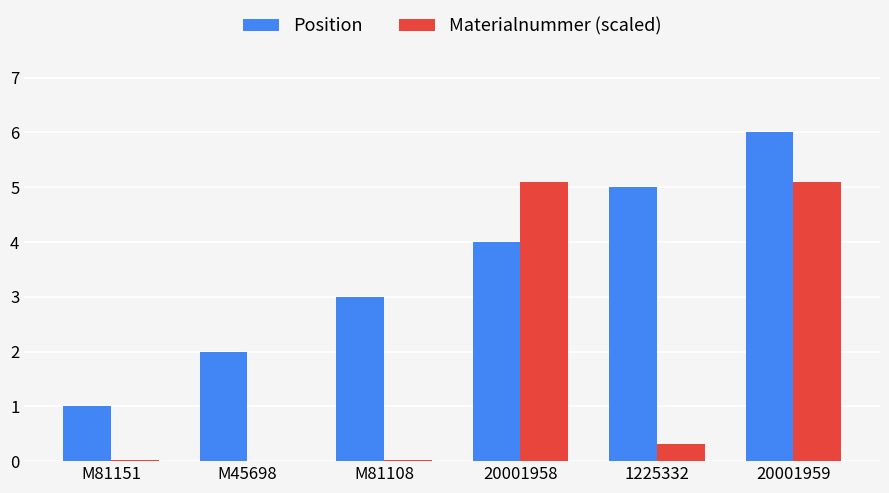

Is the value of Materialnummer (scaled) at 1225332 greater than the value of Position at M81151?

No